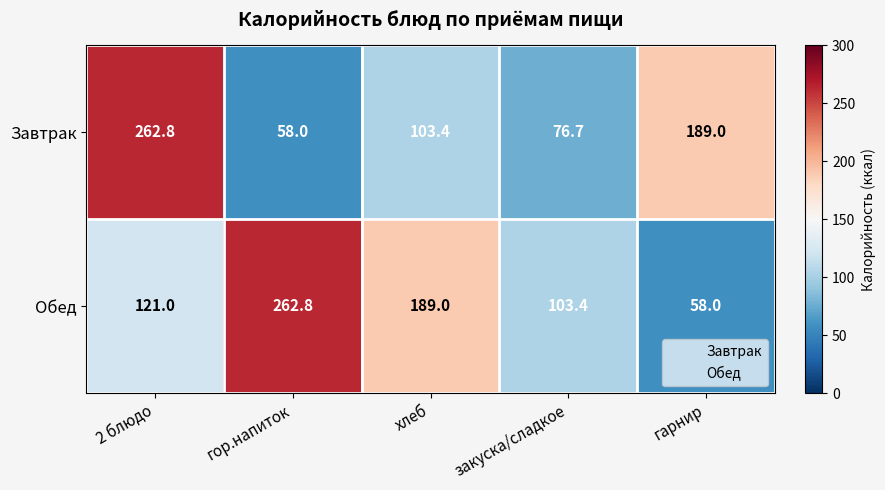

At which category is the sum across all series the highest?

2 блюдо